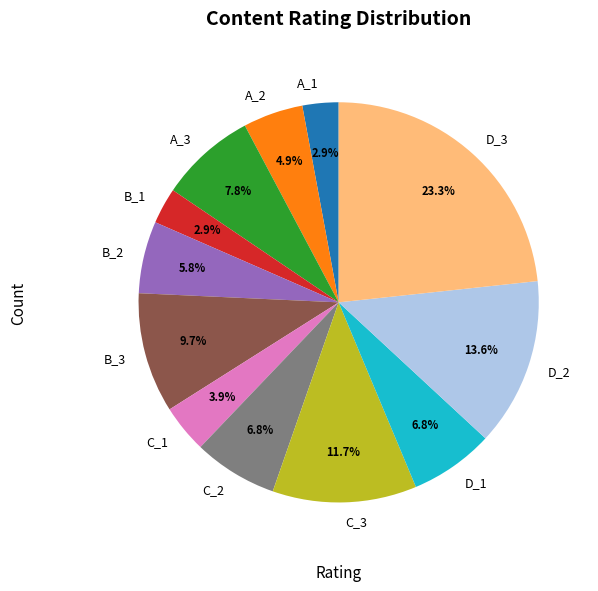

Is C_3 the majority of the pie?

No